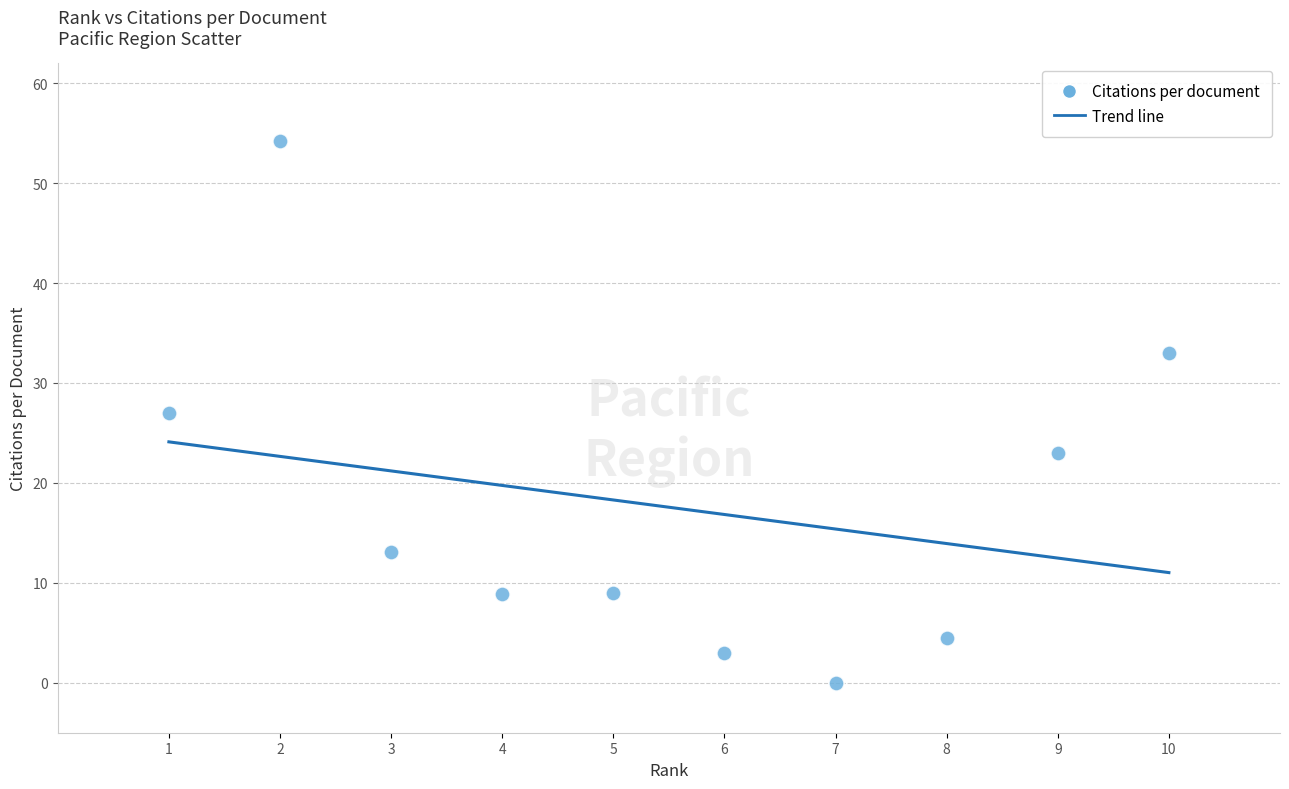

What is the range of Y values (max minus min)?

54.2